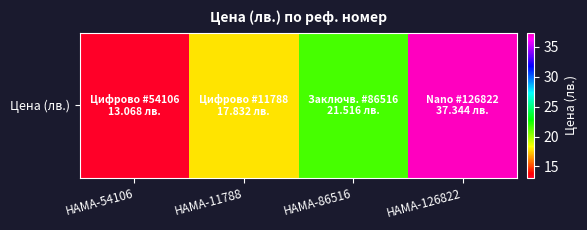

What is the maximum value shown in the chart?

37.3